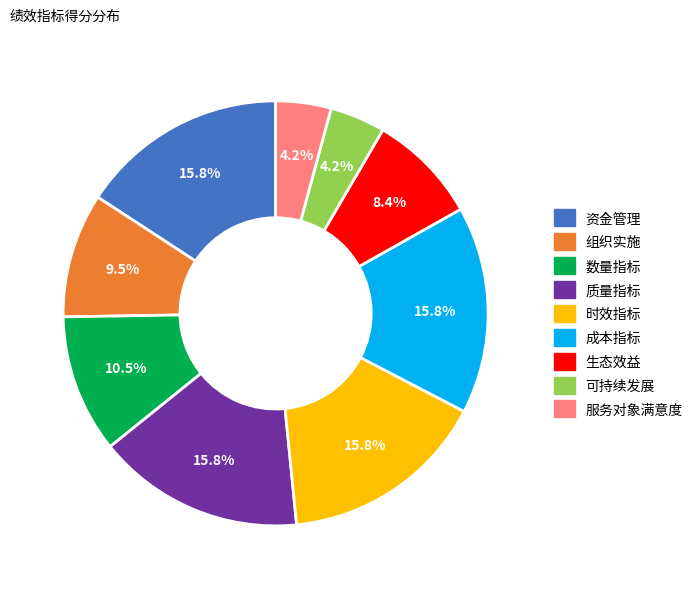

Is the sum of 资金管理 and 生态效益 greater than half?

No